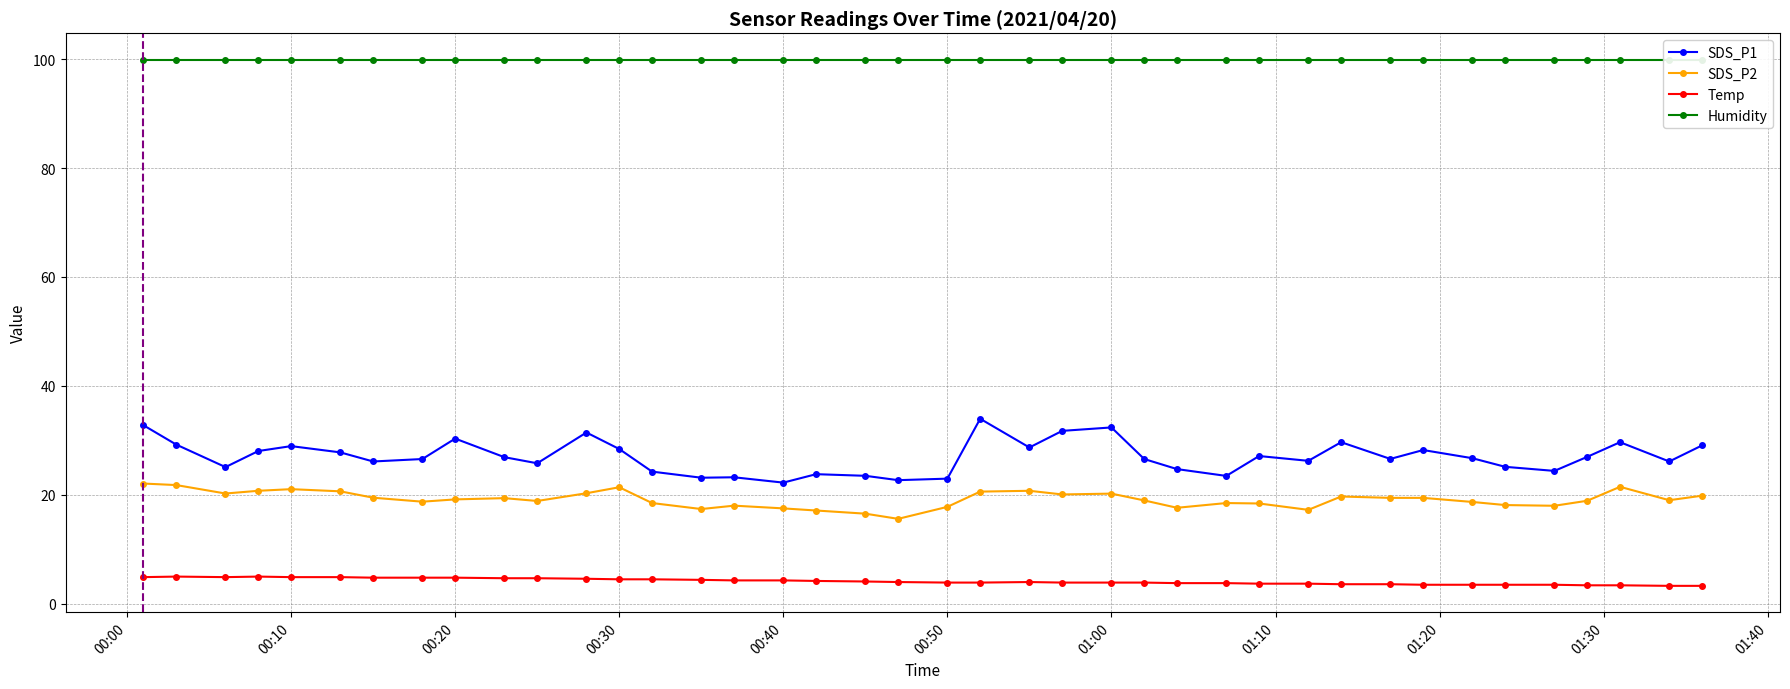

How many interior local valleys does the Temp series have?

1